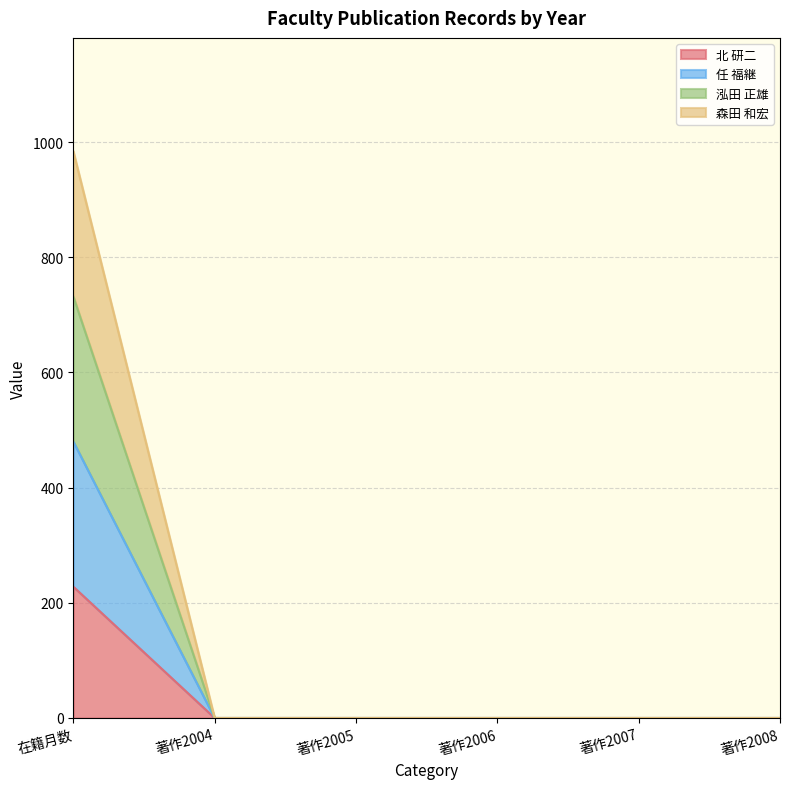

Which series has the largest total across all categories?

森田 和宏